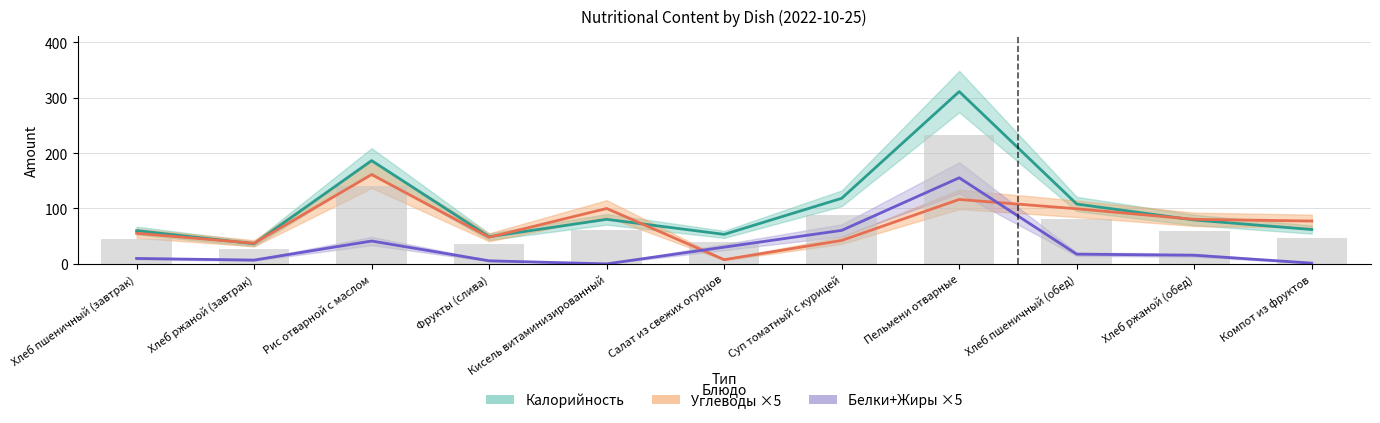

The Калорийность series shows 62.0 at Компот из фруктов. True or false?

True